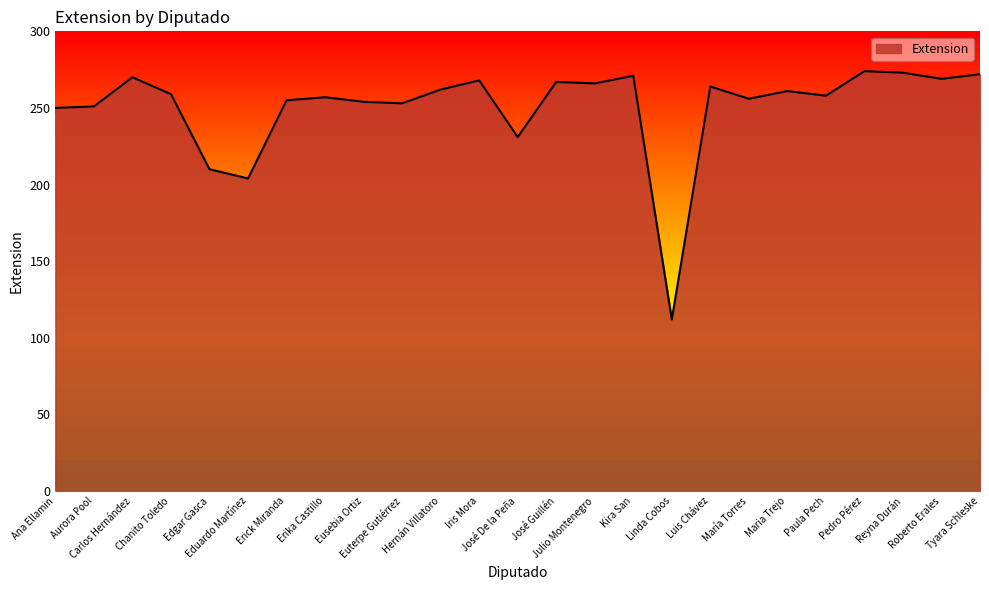

What is the greatest value displayed?

274